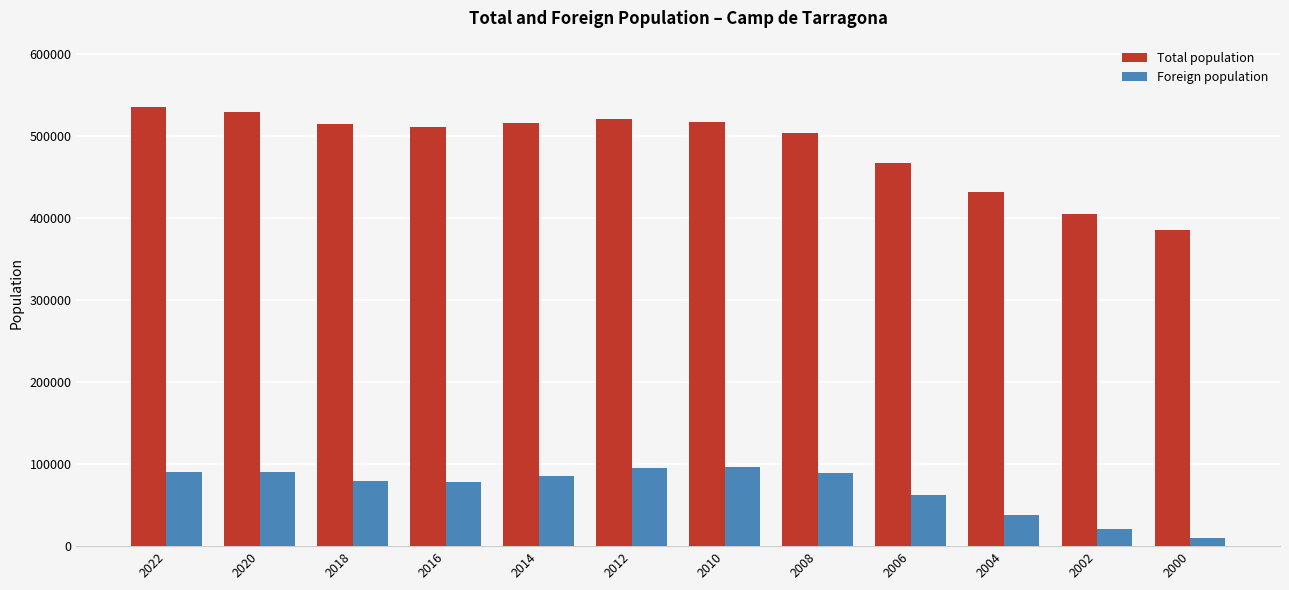

What is the average value of the Total population series?

486576